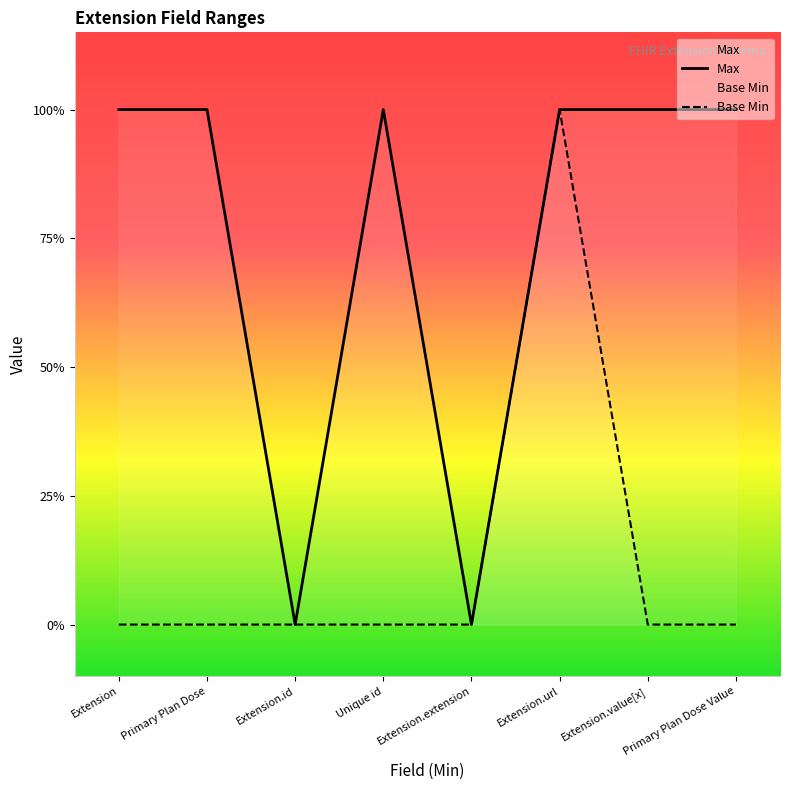

At Extension.extension, list the series in order from largest to smallest.

Max, Base Min